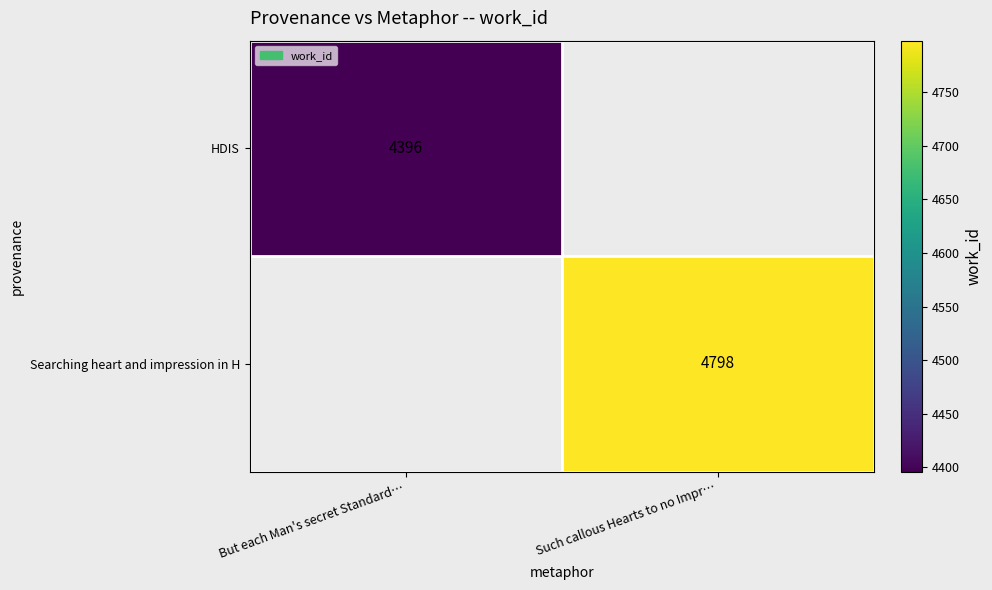

The HDIS series shows 2142 at But each Man's secret Standard…. True or false?

False